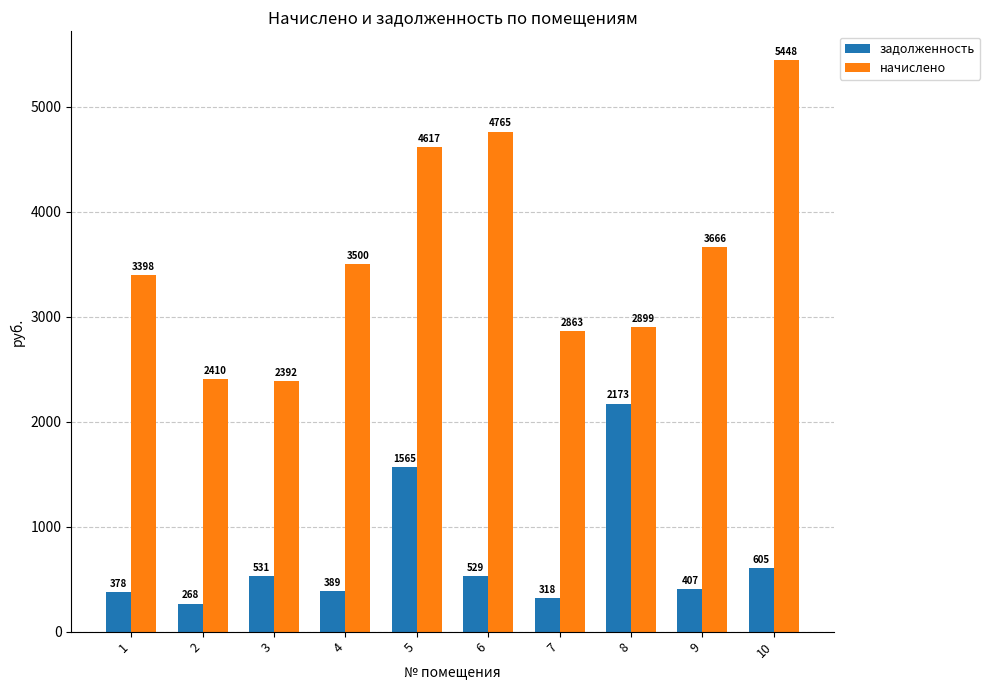

At how many categories does at least one series exceed 3357?

6